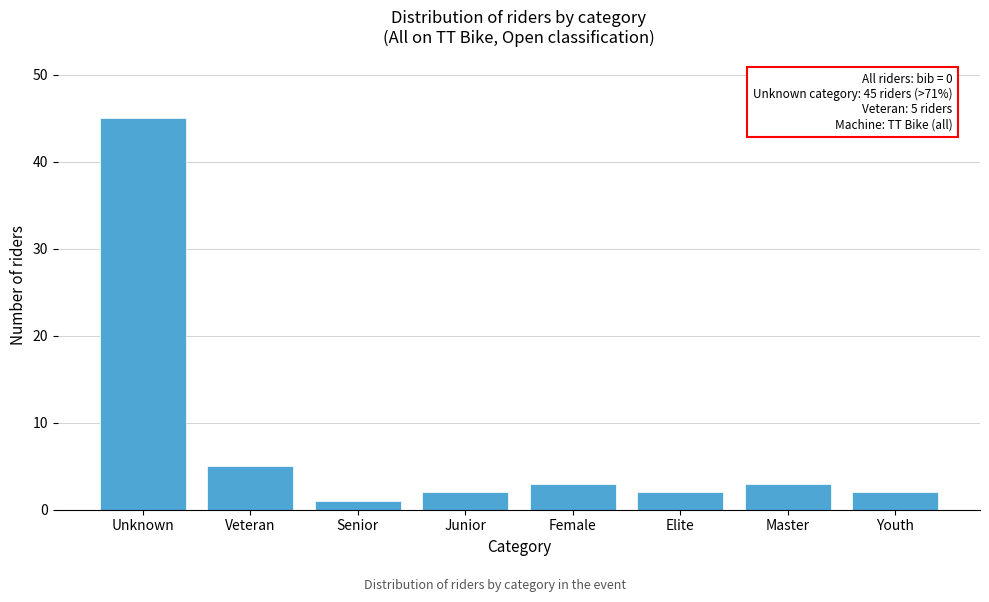

Reading right to left, extract all data points from this chart.

Youth=2	Master=3	Elite=2	Female=3	Junior=2	Senior=1	Veteran=5	Unknown=45